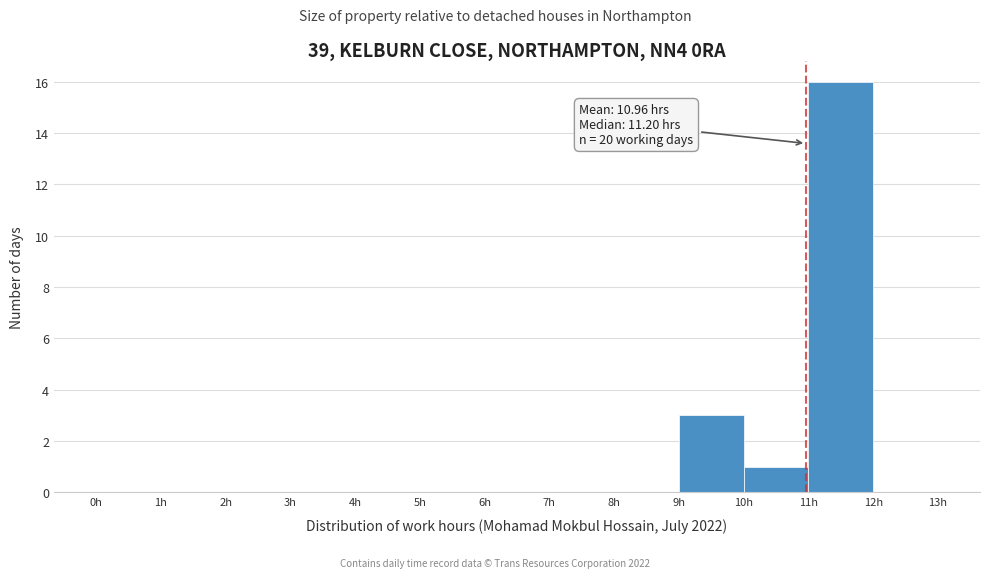

Which range on the x-axis has the tallest bar?

11 to 12